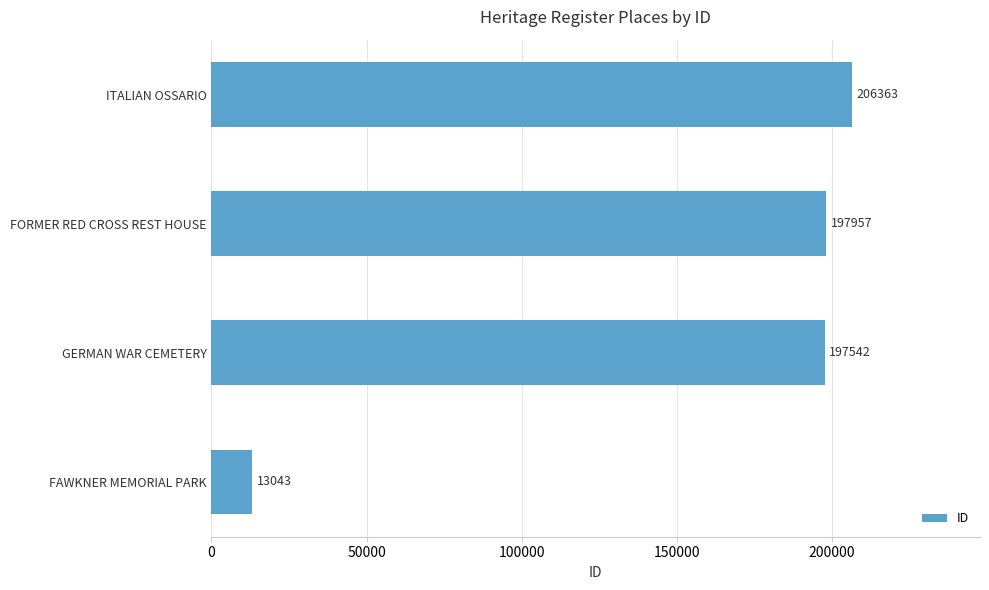

Reading top to bottom, transcribe all the data shown in this chart.

ITALIAN OSSARIO=206363	FORMER RED CROSS REST HOUSE=197957	GERMAN WAR CEMETERY=197542	FAWKNER MEMORIAL PARK=13043